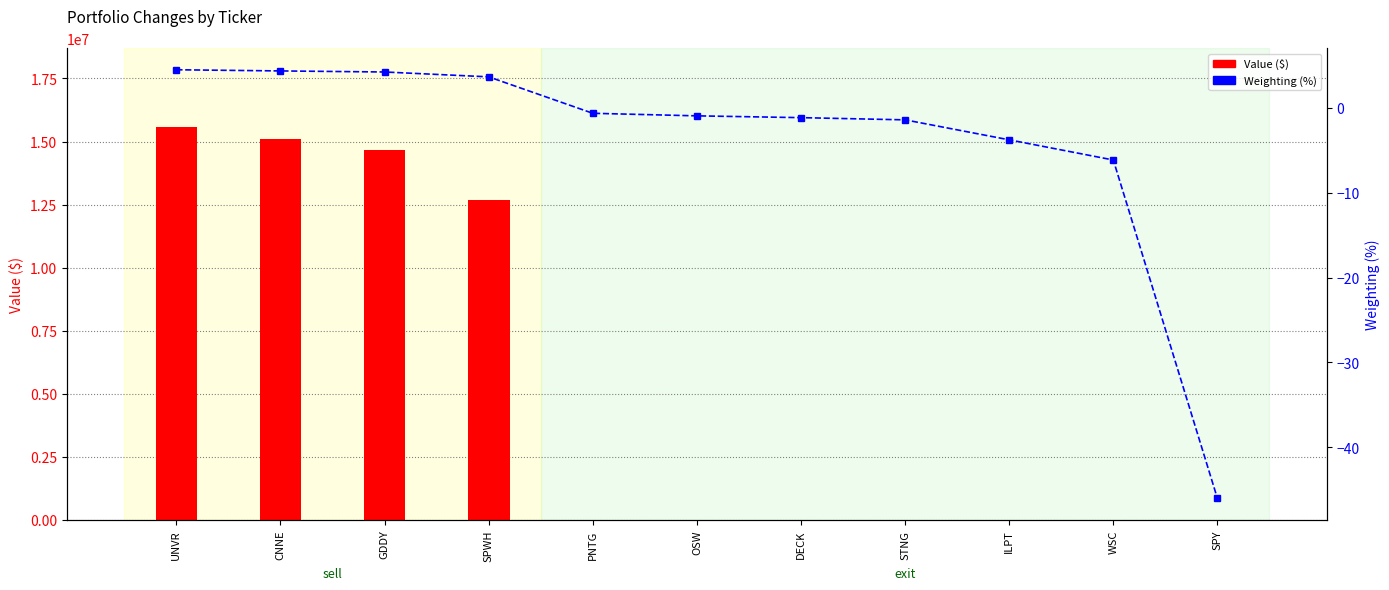

Is the value of Weighting (%) at GDDY greater than the value of Value ($) at UNVR?

No